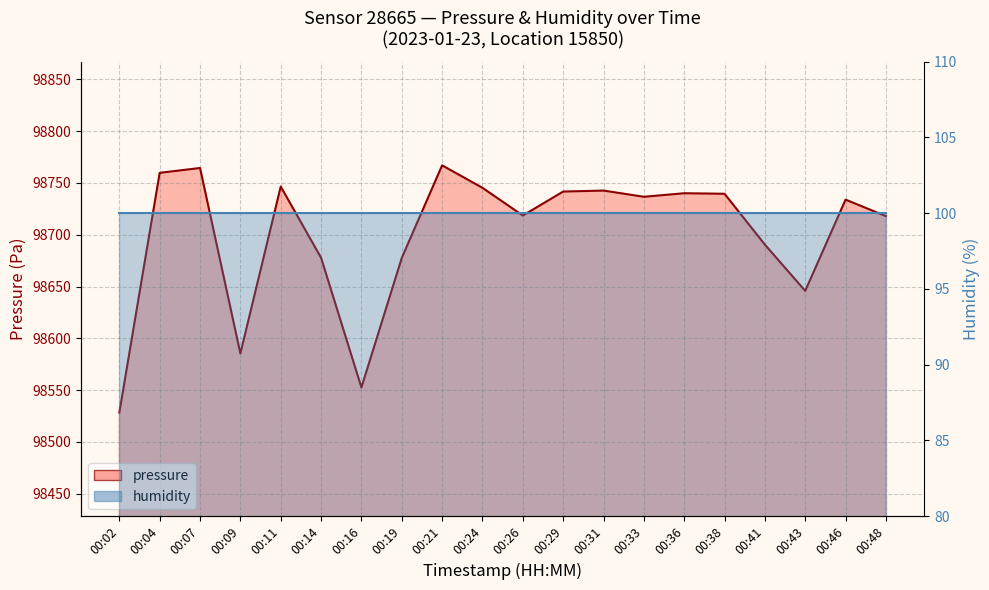

Which has a higher value, 00:38 or 00:26?

00:38